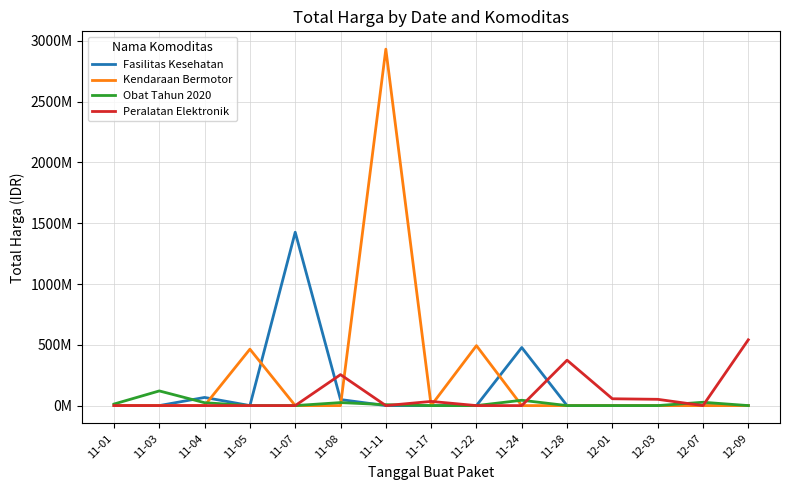

True or false: Fasilitas Kesehatan and Obat Tahun 2020 cross at least once.

True